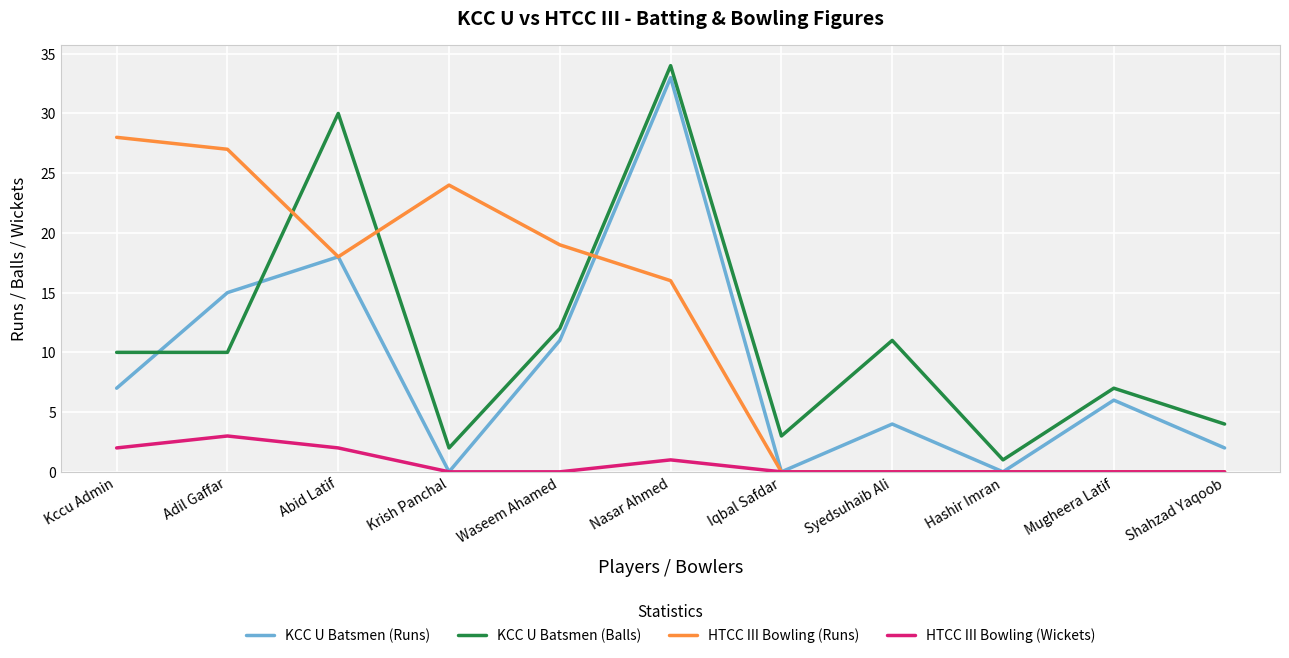

Does the chart have visible grid lines?

Yes